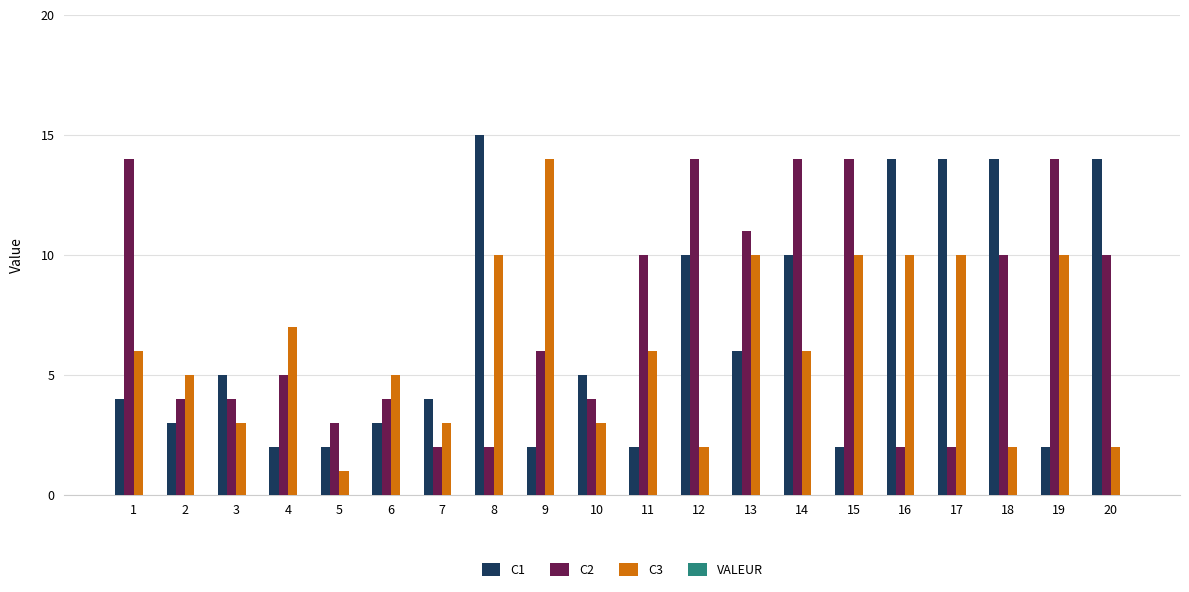

How many groups of bars are there?

20